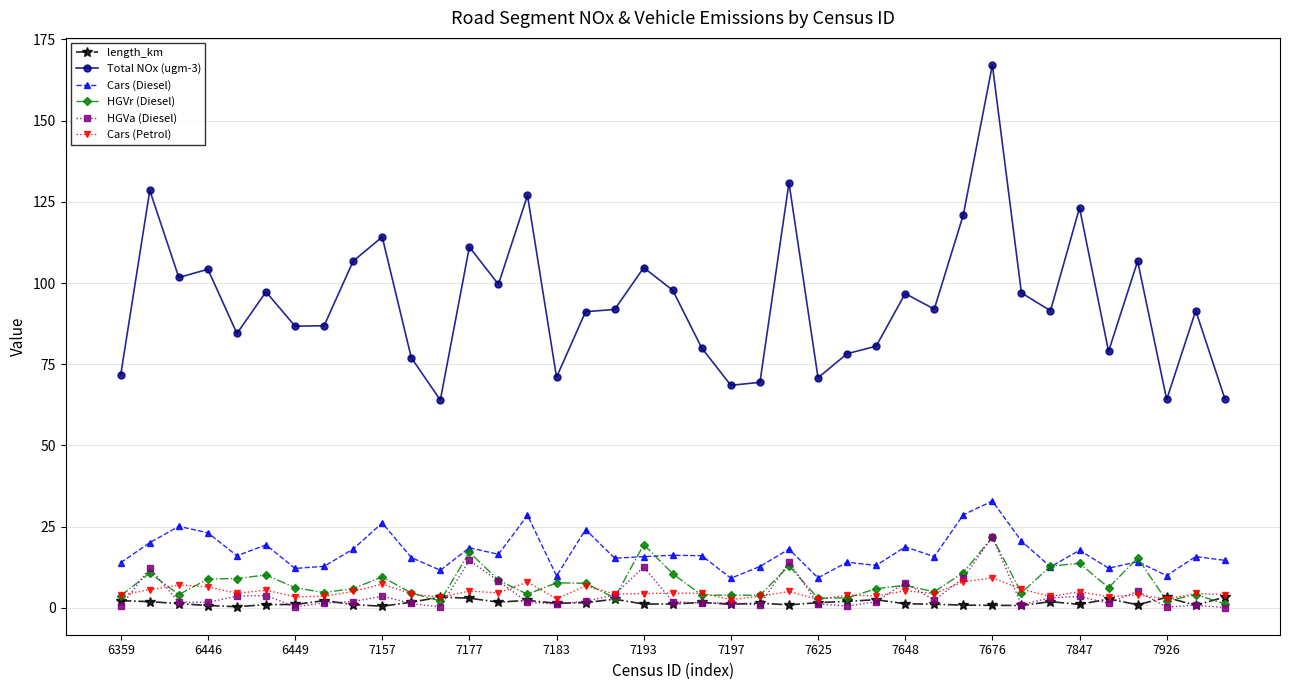

True or false: Total NOx (ugm-3) and length_km cross at least once.

False